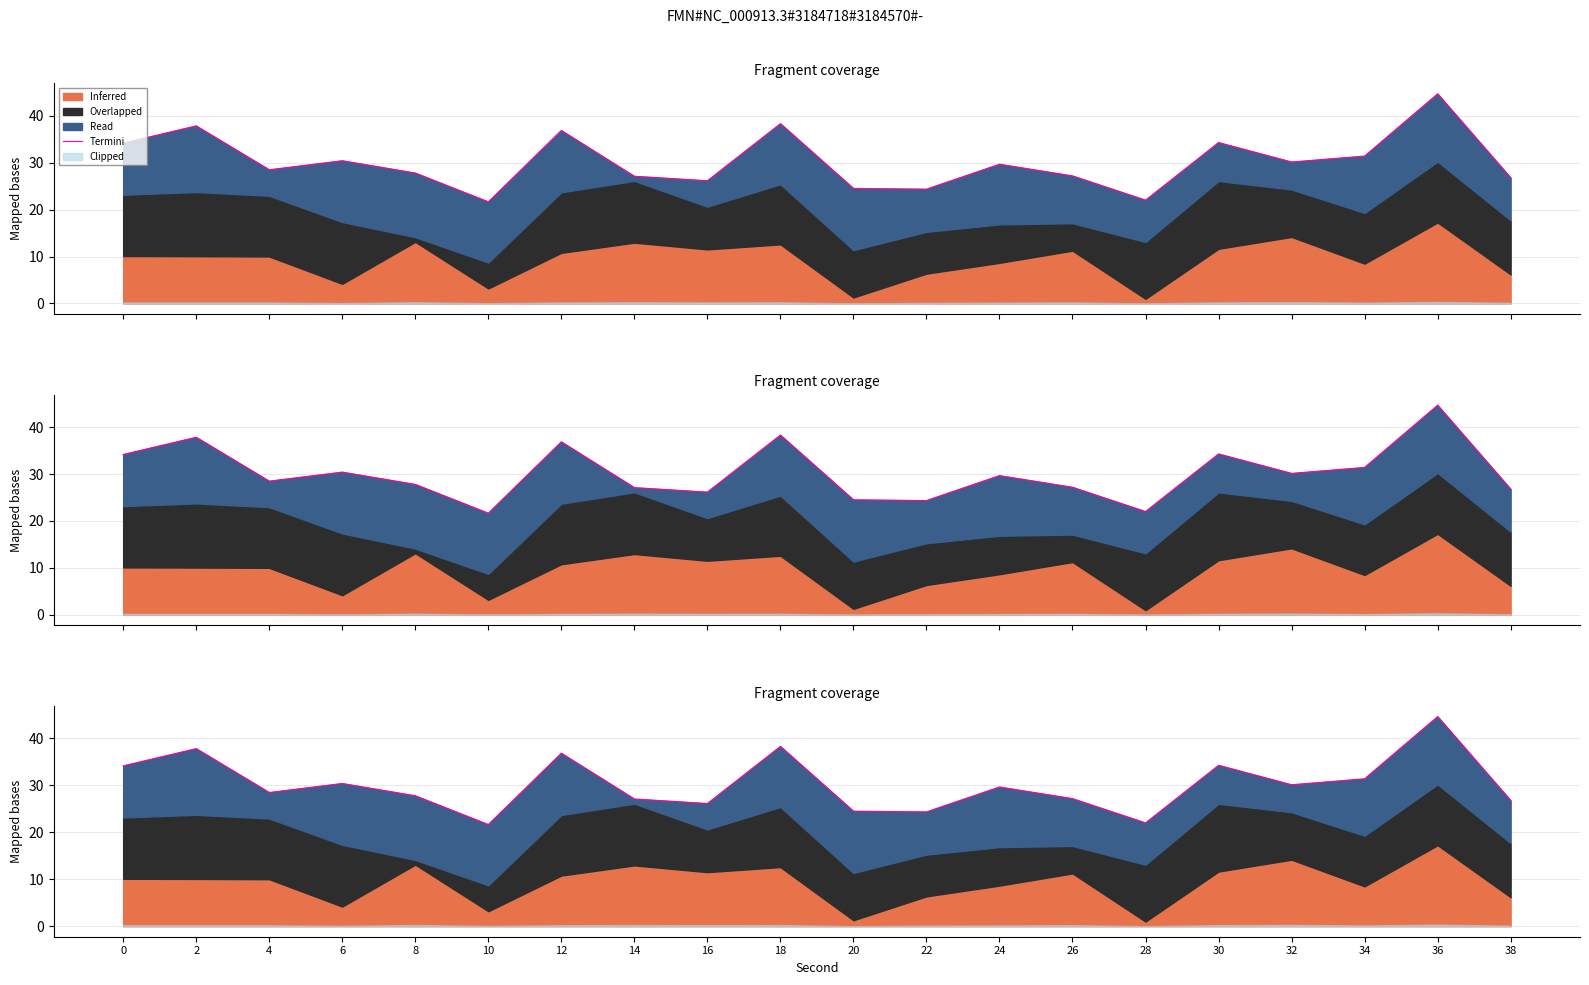

What is the sum of all values?

603.9